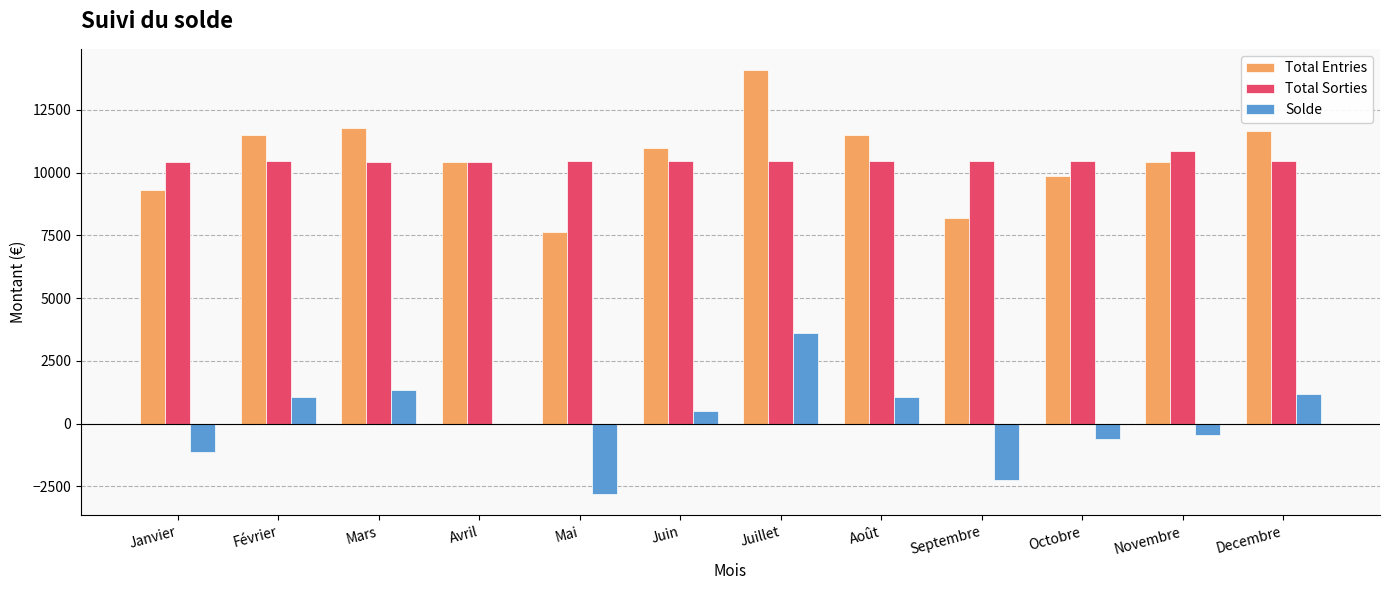

Which category has the highest value in the Solde series?

Juillet